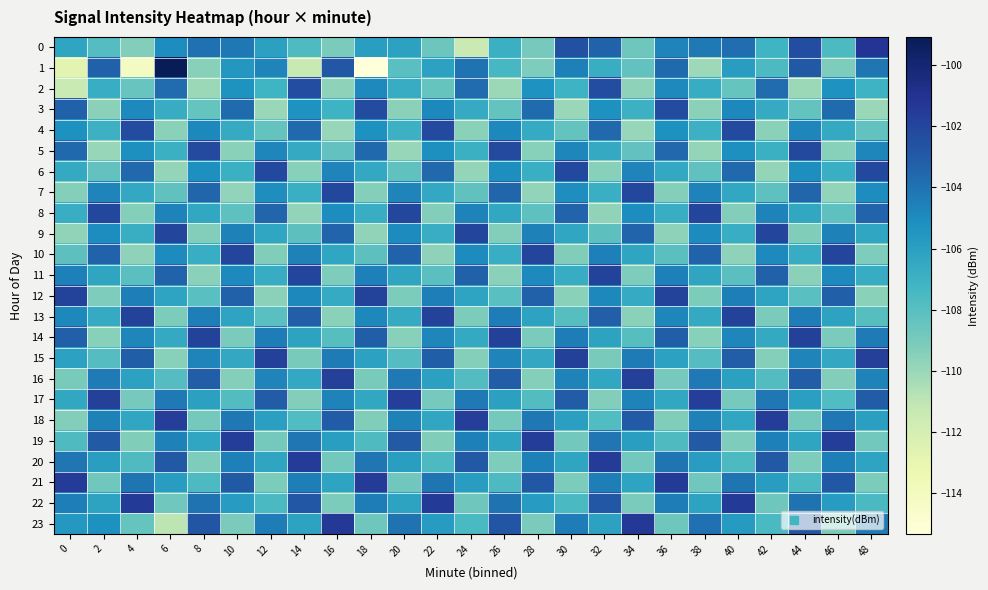

How many categories are shown in the chart?

25